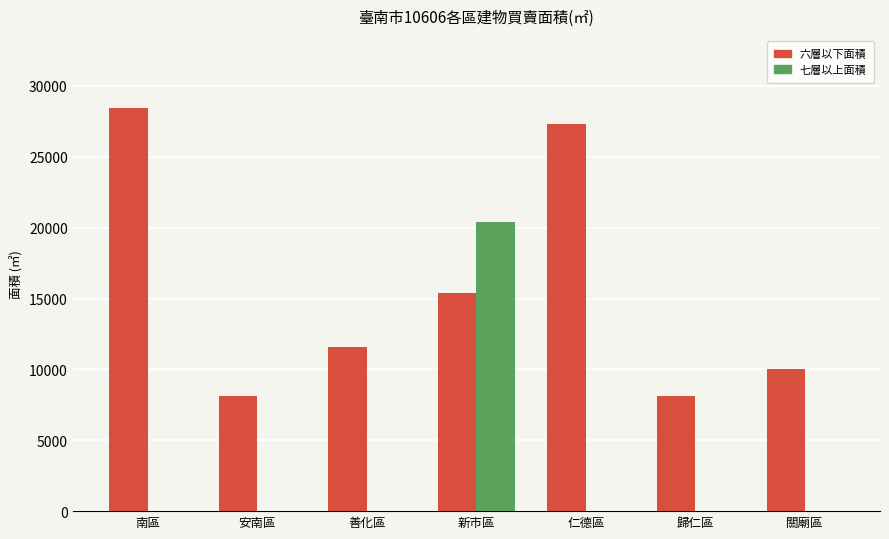

What is the total value across all series at 關廟區?

10031.8